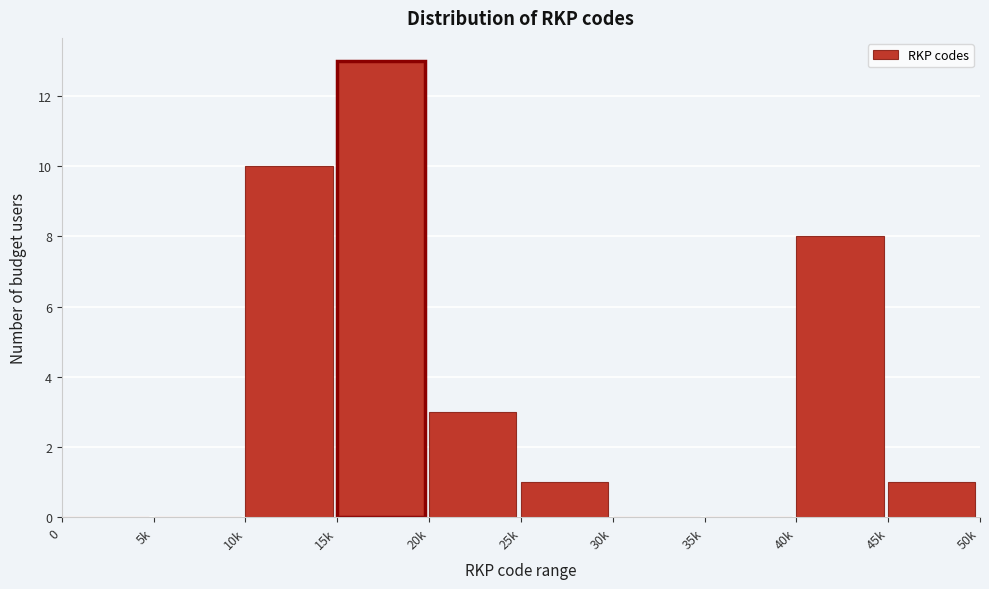

Reading right to left, transcribe all the data shown in this chart.

45k=1	40k=8	35k=0	30k=0	25k=1	20k=3	15k=13	10k=10	5k=0	0=0